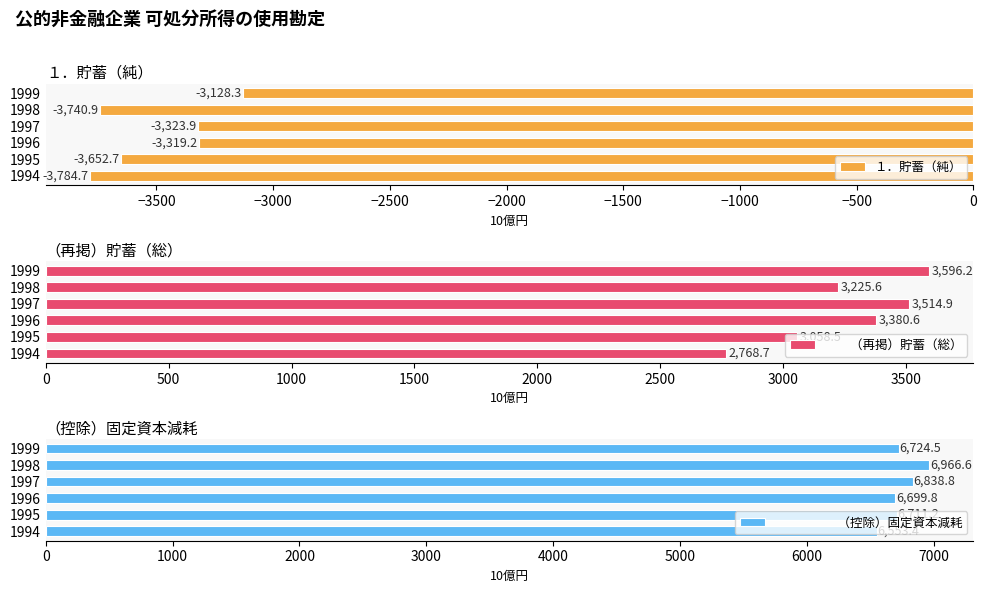

What is the sum of all １．貯蓄（純） values?

-20949.7